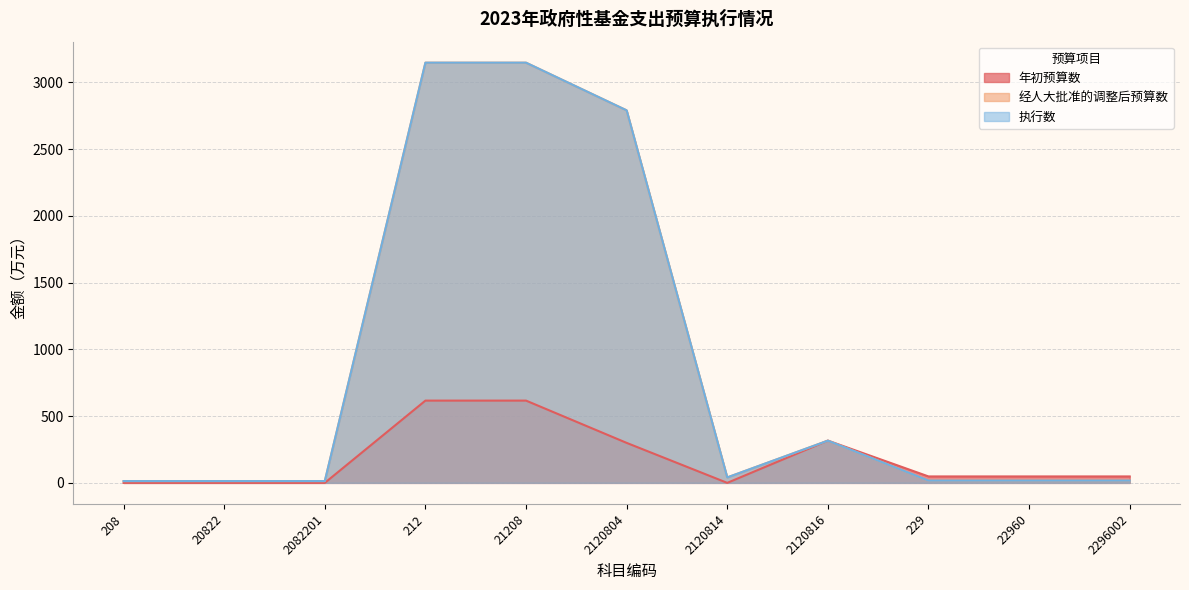

How many lines are shown in the chart?

3